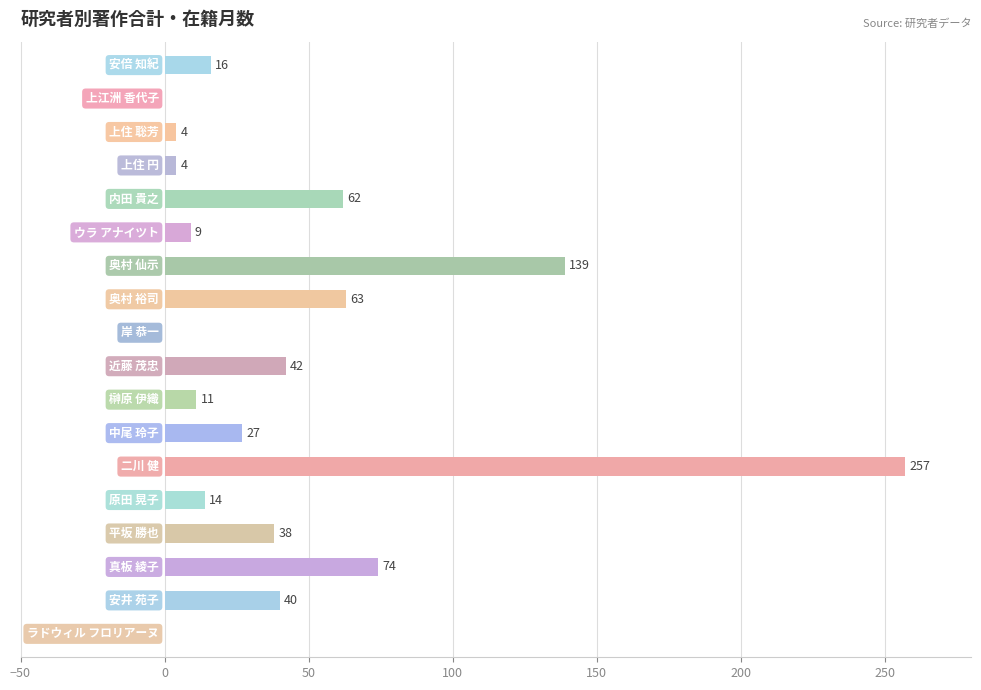

What is the sum of all values?

800